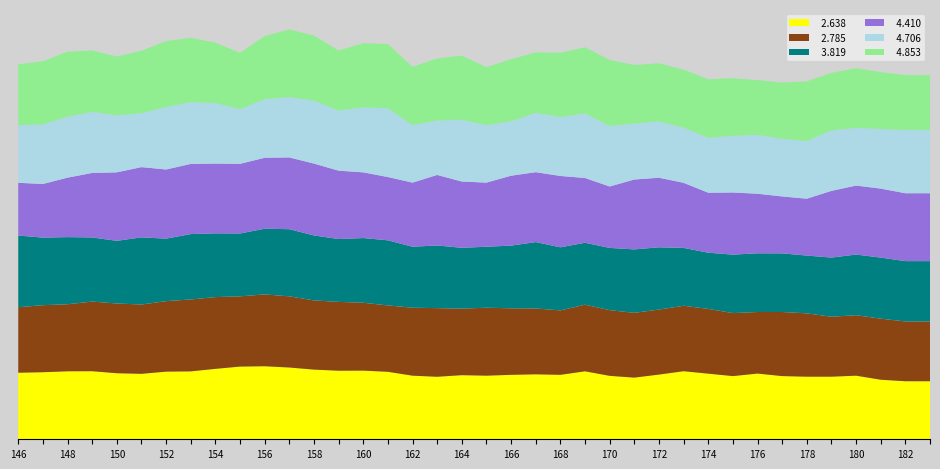

Reading right to left, extract all data points from this chart.

  2.638: 06:10=68.9	06:00=68.9	05:50=70.7	05:40=75.5	05:30=74.3	05:20=74.3	05:10=75.0	05:00=78.0	04:50=75.0	04:40=77.9	04:30=80.8	04:20=76.8	04:10=73.2	04:00=75.3	03:50=80.7	03:40=76.5	03:30=77.1	03:20=76.5	03:10=75.5	03:00=76.1	02:50=74.2	02:40=75.5	02:30=80.1	02:20=81.5	02:10=81.4	02:00=82.7	01:50=85.2	01:40=86.7	01:30=86.3	01:20=83.6	01:10=80.6	01:00=80.3	00:50=77.7	00:40=78.4	00:30=80.8	00:20=80.7	00:10=79.6	00:00=79.0
  2.785: 06:10=71.0	06:00=71.0	05:50=72.5	05:40=71.8	05:30=71.2	05:20=75.2	05:10=76.1	05:00=73.1	04:50=74.8	04:40=76.9	04:30=77.7	04:20=77.2	04:10=76.9	04:00=78.0	03:50=79.1	03:40=76.5	03:30=78.2	03:20=79.0	03:10=80.7	03:00=79.0	02:50=81.5	02:40=80.7	02:30=78.8	02:20=80.6	02:10=81.7	02:00=82.2	01:50=84.5	01:40=85.3	01:30=83.4	01:20=85.2	01:10=85.4	01:00=83.7	00:50=82.3	00:40=82.8	00:30=82.7	00:20=79.6	00:10=79.6	00:00=77.8
  3.819: 06:10=71.6	06:00=71.6	05:50=72.5	05:40=72.0	05:30=70.2	05:20=68.6	05:10=69.6	05:00=69.7	04:50=69.4	04:40=66.7	04:30=68.7	04:20=73.9	04:10=75.3	04:00=73.9	03:50=73.5	03:40=74.9	03:30=78.8	03:20=74.4	03:10=72.4	03:00=72.2	02:50=74.4	02:40=72.4	02:30=77.3	02:20=76.8	02:10=74.6	02:00=77.1	01:50=79.7	01:40=78.0	01:30=74.6	01:20=75.7	01:10=77.6	01:00=74.2	00:50=79.7	00:40=74.4	00:30=76.1	00:20=79.7	00:10=80.2	00:00=85.1
  4.410: 06:10=80.6	06:00=80.6	05:50=81.9	05:40=81.9	05:30=79.2	05:20=67.5	05:10=67.6	05:00=70.7	04:50=73.8	04:40=71.2	04:30=77.3	04:20=82.6	04:10=83.0	04:00=72.9	03:50=76.9	03:40=84.7	03:30=83.0	03:20=83.0	03:10=76.1	03:00=78.7	02:50=83.7	02:40=76.1	02:30=75.1	02:20=78.0	02:10=81.2	02:00=85.3	01:50=85.2	01:40=84.2	01:30=82.7	01:20=82.8	01:10=83.3	01:00=82.1	00:50=83.4	00:40=81.3	00:30=76.6	00:20=70.6	00:10=63.7	00:00=62.6
  4.706: 06:10=75.1	06:00=75.1	05:50=70.8	05:40=68.5	05:30=71.8	05:20=68.5	05:10=68.5	05:00=69.9	04:50=67.2	04:40=65.3	04:30=65.4	04:20=66.9	04:10=66.4	04:00=71.8	03:50=76.7	03:40=70.0	03:30=70.4	03:20=64.7	03:10=68.2	03:00=73.3	02:50=64.7	02:40=68.2	02:30=81.7	02:20=77.1	02:10=71.4	02:00=74.7	01:50=71.7	01:40=69.5	01:30=65.0	01:20=71.9	01:10=73.3	01:00=74.2	00:50=64.0	00:40=67.7	00:30=72.4	00:20=72.4	00:10=70.7	00:00=68.5
  4.853: 06:10=65.1	06:00=65.1	05:50=67.5	05:40=70.8	05:30=68.3	05:20=70.8	05:10=66.7	05:00=65.0	04:50=68.4	04:40=69.4	04:30=68.9	04:20=69.0	04:10=69.5	04:00=78.4	03:50=78.5	03:40=76.2	03:30=71.8	03:20=73.6	03:10=68.9	03:00=76.1	02:50=73.6	02:40=69.2	02:30=76.2	02:20=76.2	02:10=71.2	02:00=77.3	01:50=80.2	01:40=75.0	01:30=66.8	01:20=71.6	01:10=76.4	01:00=78.2	00:50=74.2	00:40=69.8	00:30=73.0	00:20=77.1	00:10=75.0	00:00=72.1